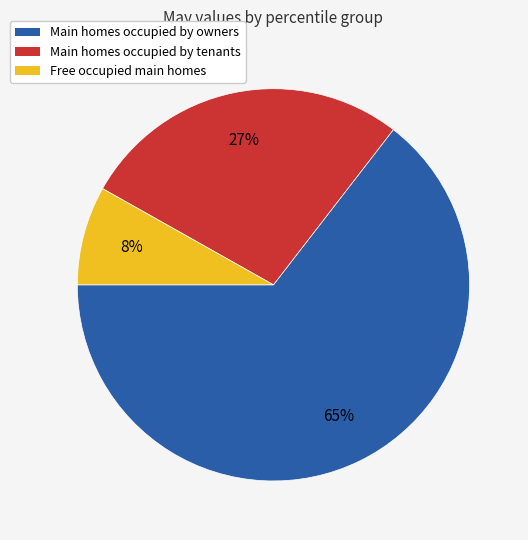

Rank the categories by value from lowest to highest.

Free occupied main homes, Main homes occupied by tenants, Main homes occupied by owners